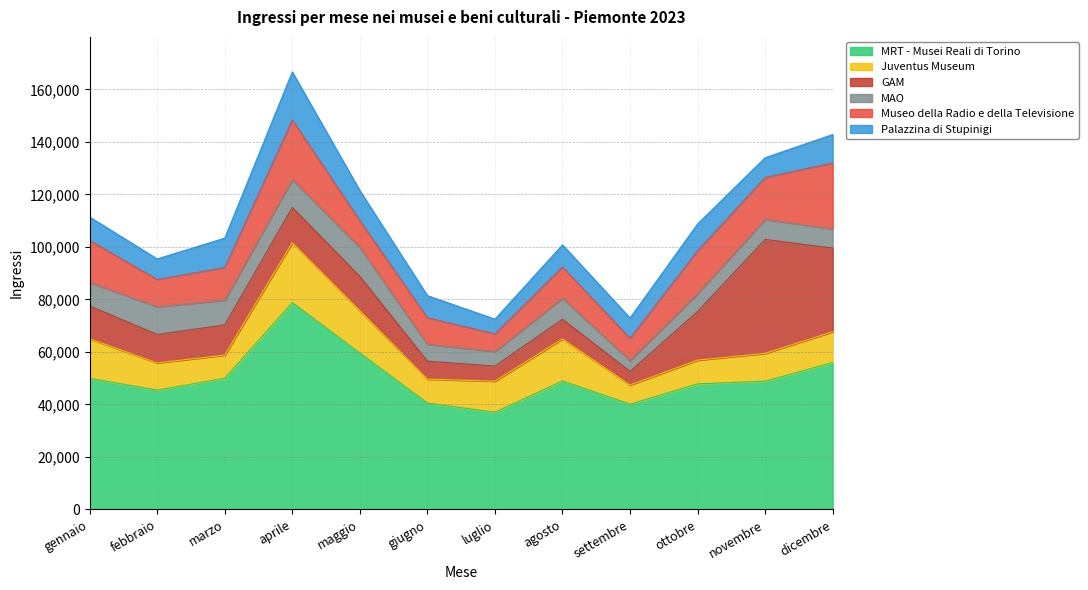

Rank the series at febbraio from lowest to highest value.

Palazzina di Stupinigi, Juventus Museum, Museo della Radio e della Televisione, MAO, GAM, MRT - Musei Reali di Torino